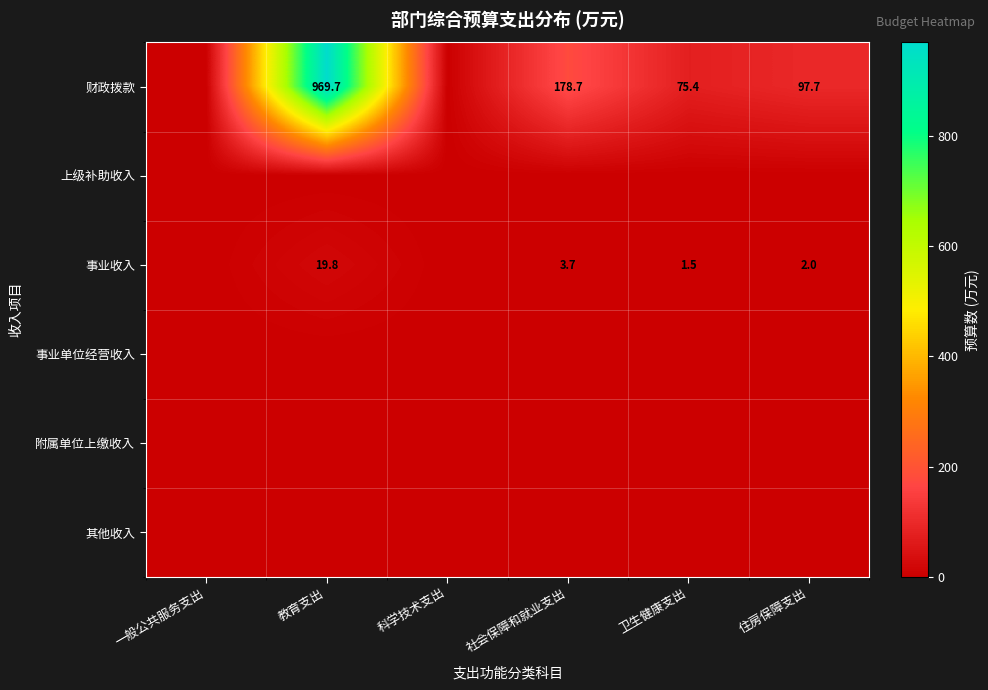

The 财政拨款 series shows 132.5 at 卫生健康支出. True or false?

False